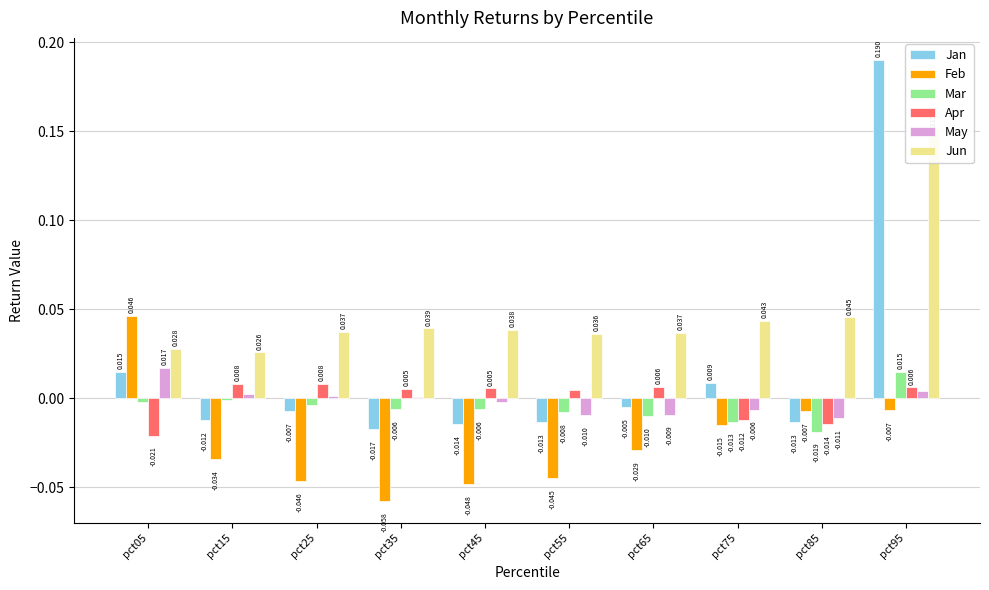

At how many categories does at least one series exceed 0?

10